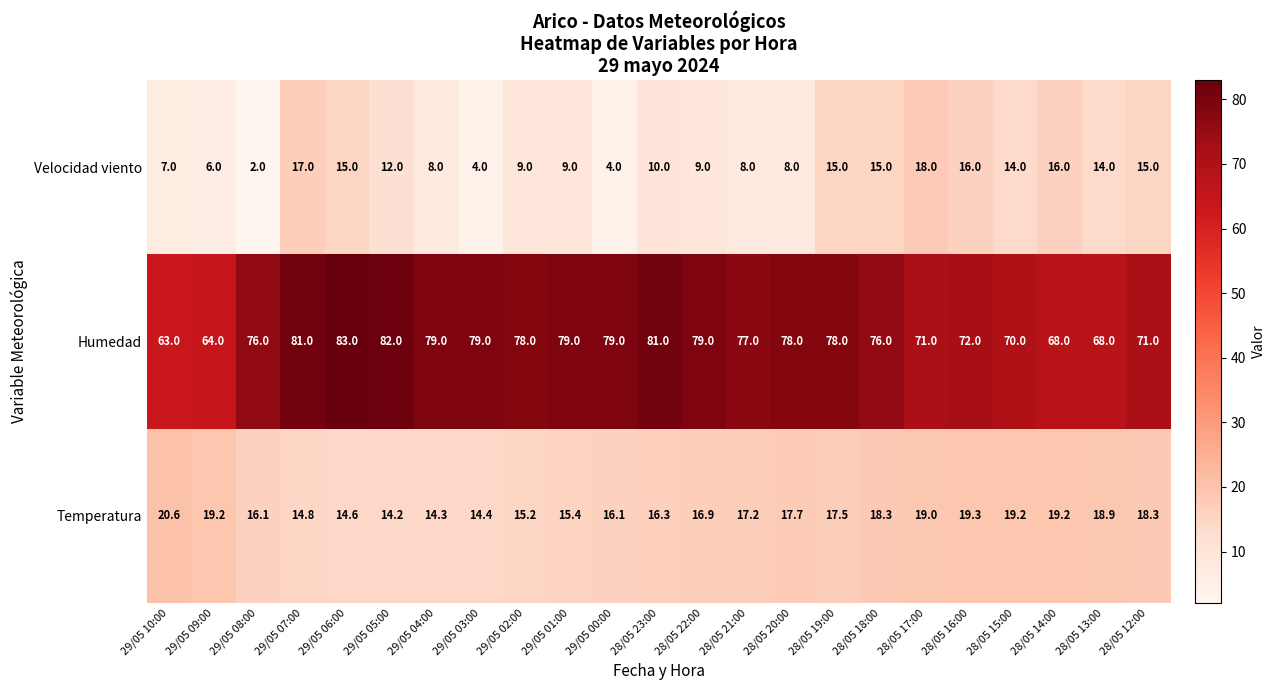

What is the average value of the Humedad series?

75.3